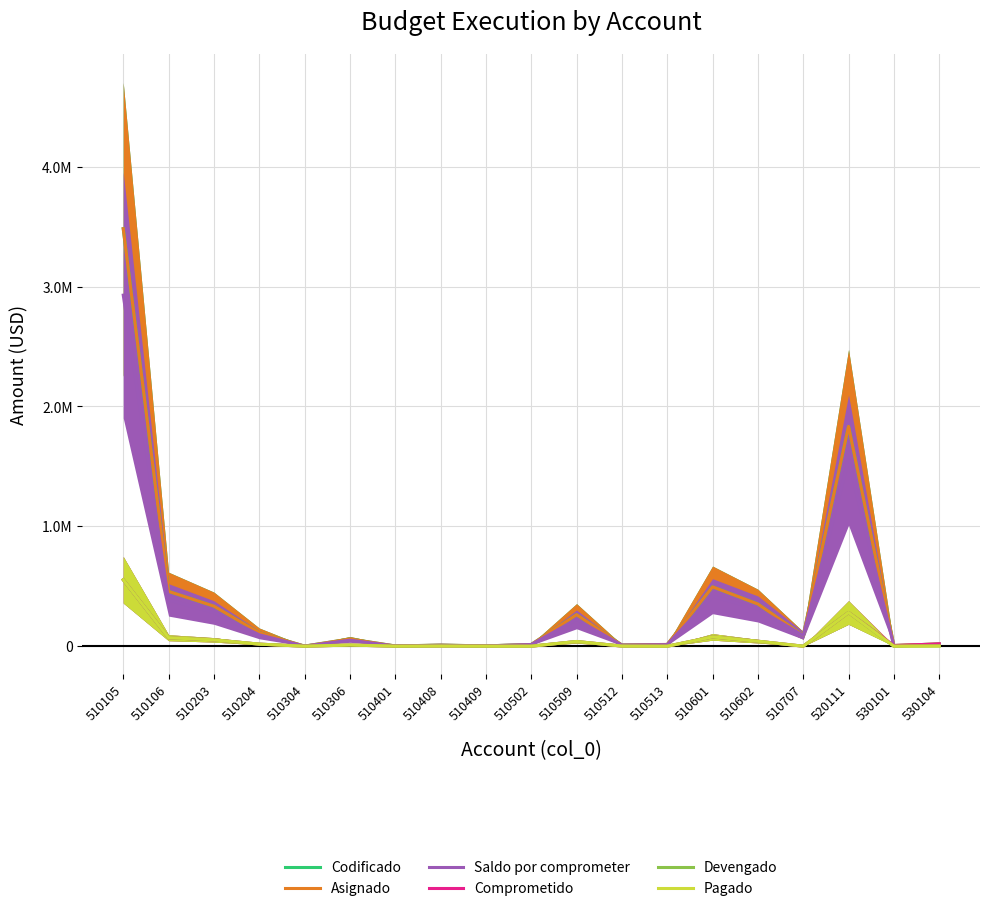

True or false: Asignado and Codificado intersect in this chart.

False